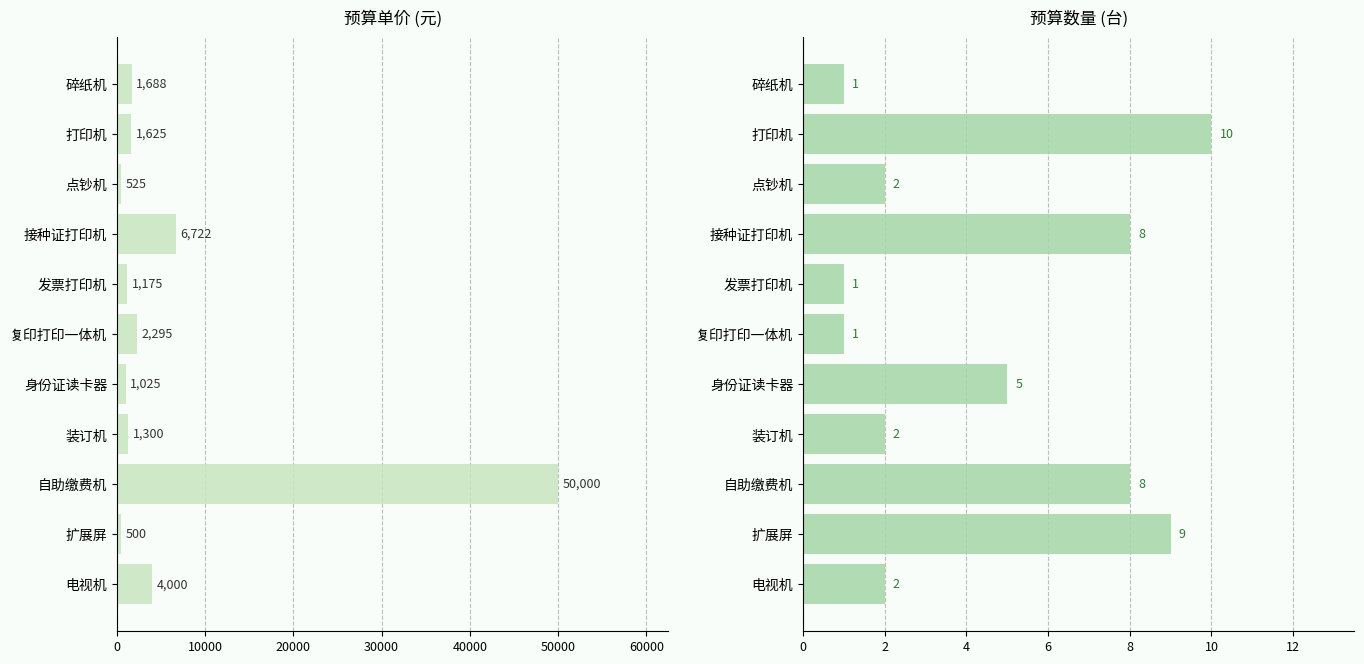

True or false: 预算数量 has a value of 1 at 10.

False